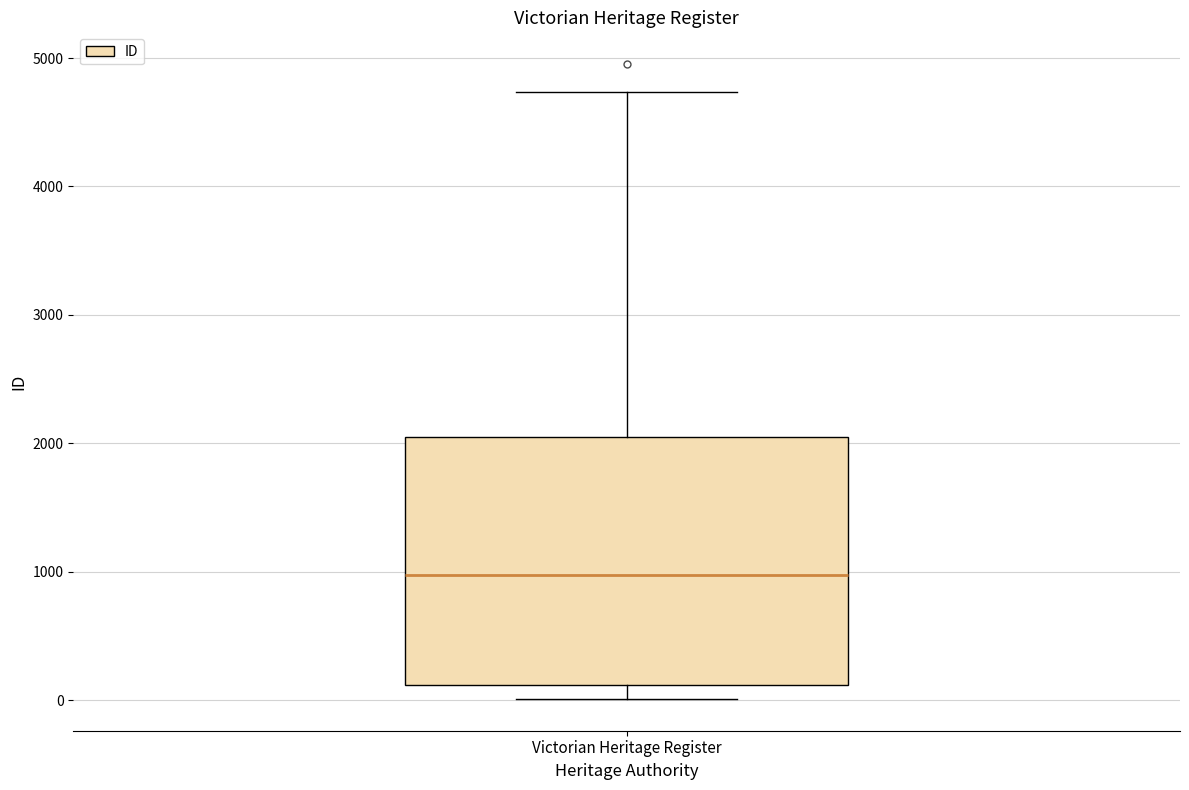

Where is the lower edge of the box for Victorian Heritage Register on the y-axis? The values are not printed on the chart, so give them approximately, as read against the axis.

100